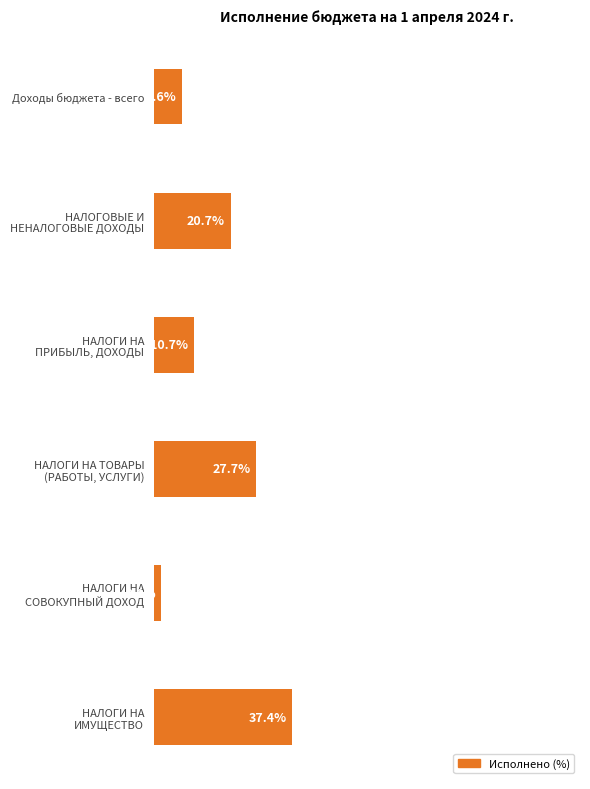

What is the label of the 6th bar from the bottom?

Доходы бюджета - всего